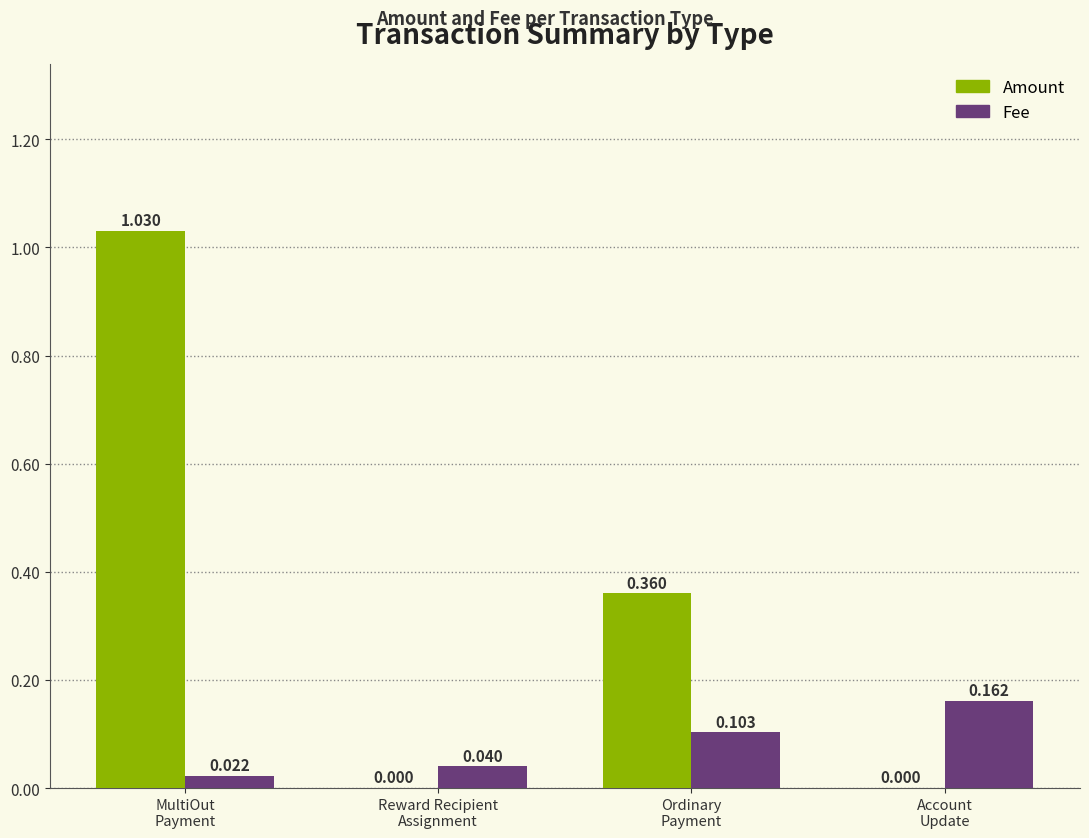

Which series has the largest total across all categories?

Amount